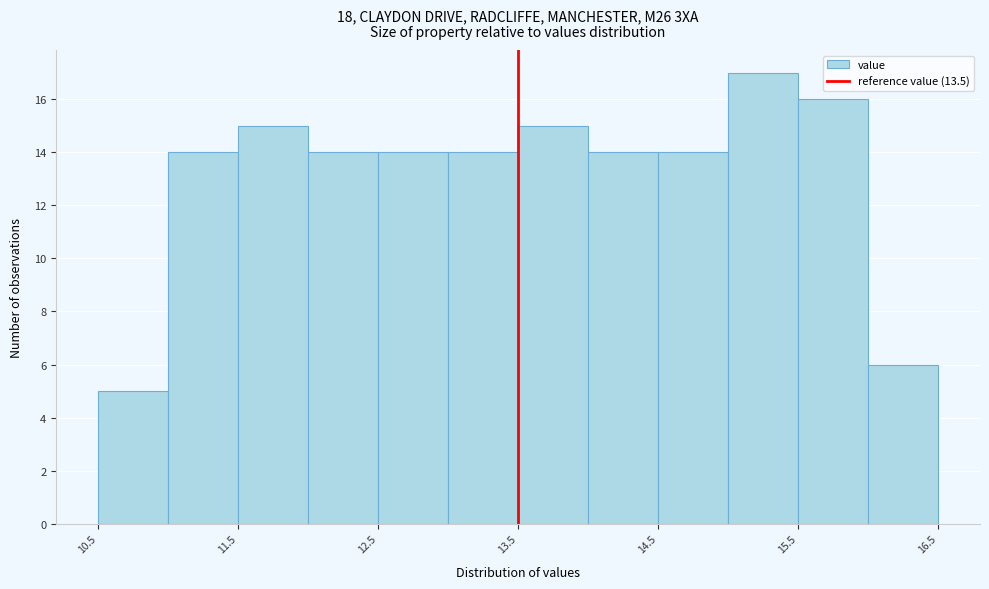

Reading left to right, transcribe this chart: for each bar, give the range it covers on the x-axis and its height. The values are not printed on the chart, so give them approximately, as read against the axis.

10.5 to 11.0: 5
11.0 to 11.5: 14
11.5 to 12.0: 15
12.0 to 12.5: 14
12.5 to 13.0: 14
13.0 to 13.5: 14
13.5 to 14.0: 15
14.0 to 14.5: 14
14.5 to 15.0: 14
15.0 to 15.5: 17
15.5 to 16.0: 16
16.0 to 16.5: 6